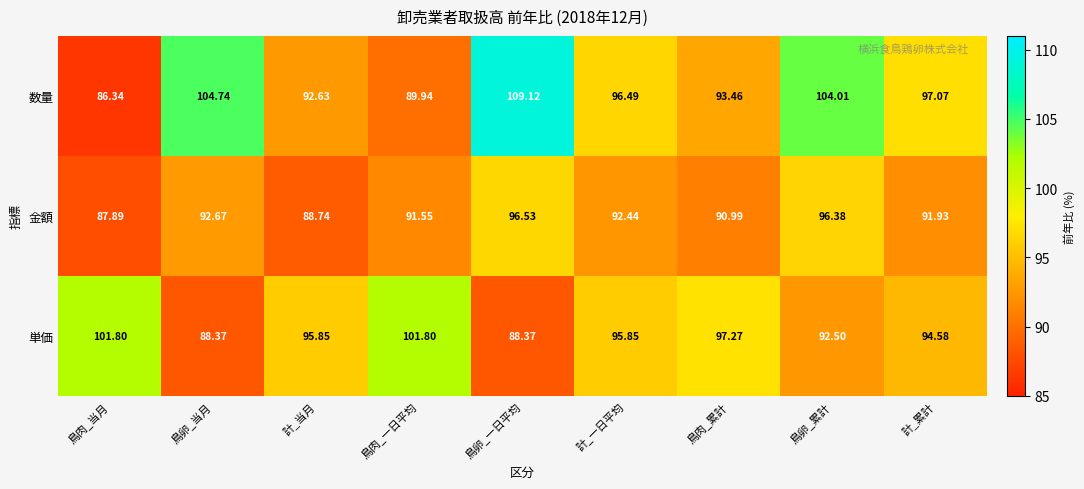

At which label does 数量 reach its minimum?

鳥肉_当月